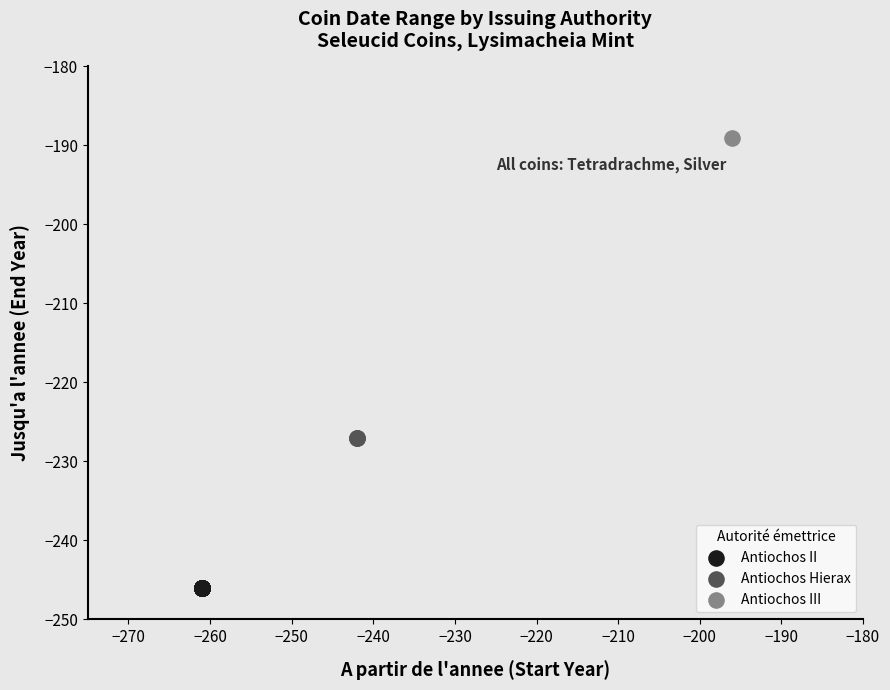

What are all the series names shown in the legend?

Antiochos II, Antiochos Hierax, Antiochos III